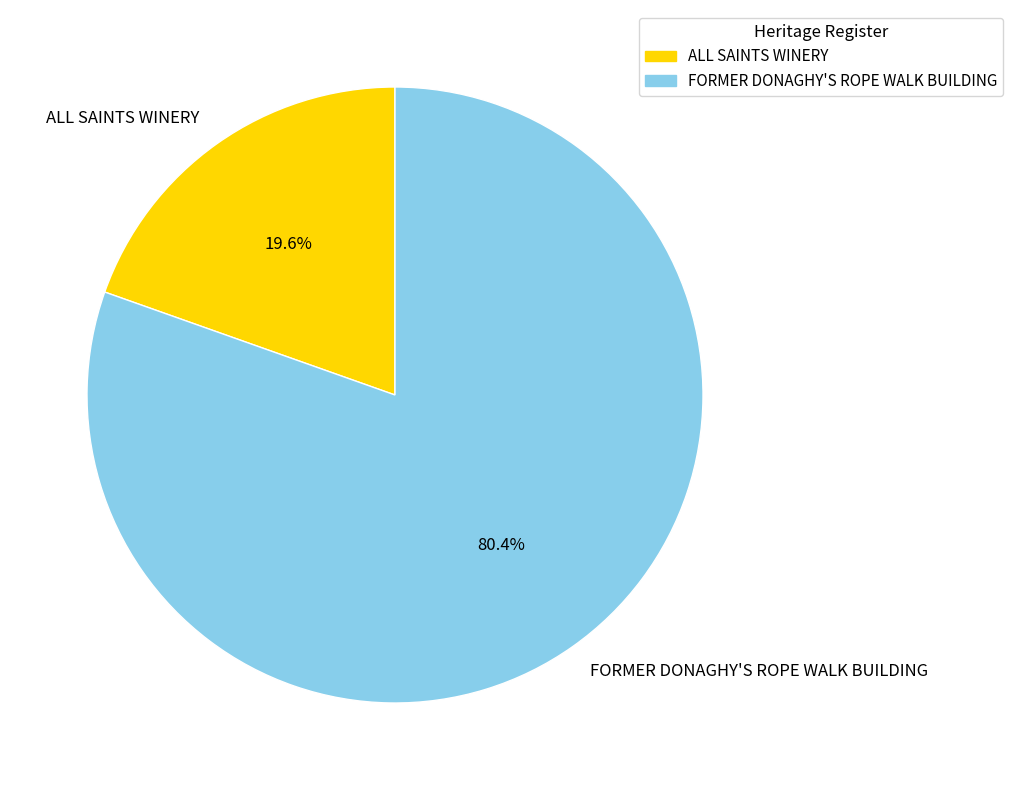

To the nearest percent, what portion does FORMER DONAGHY'S ROPE WALK BUILDING represent?

80%